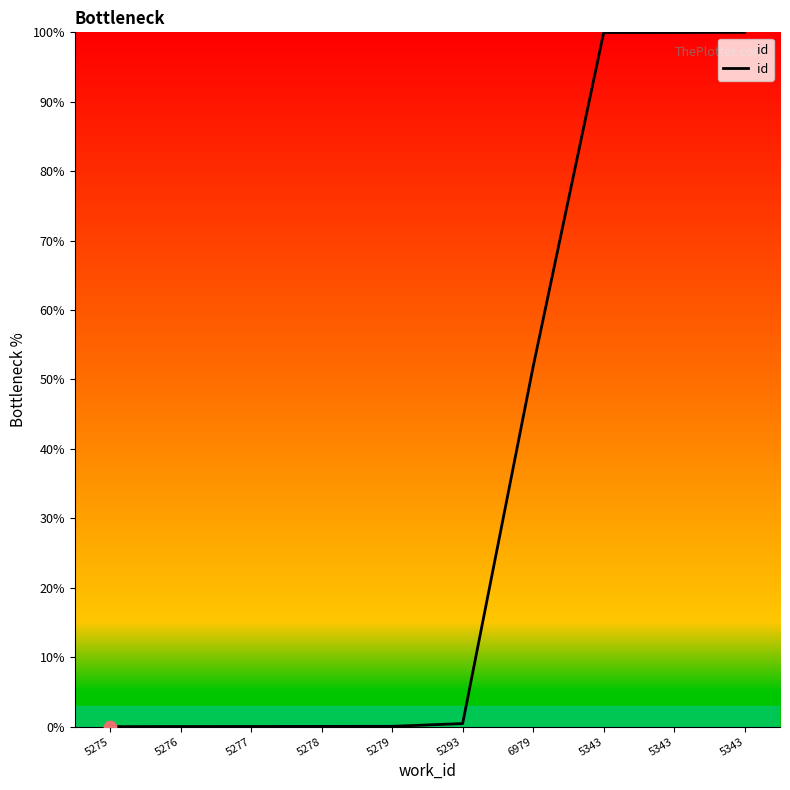

What is the change in value from 5275 to 5343?

+100.0